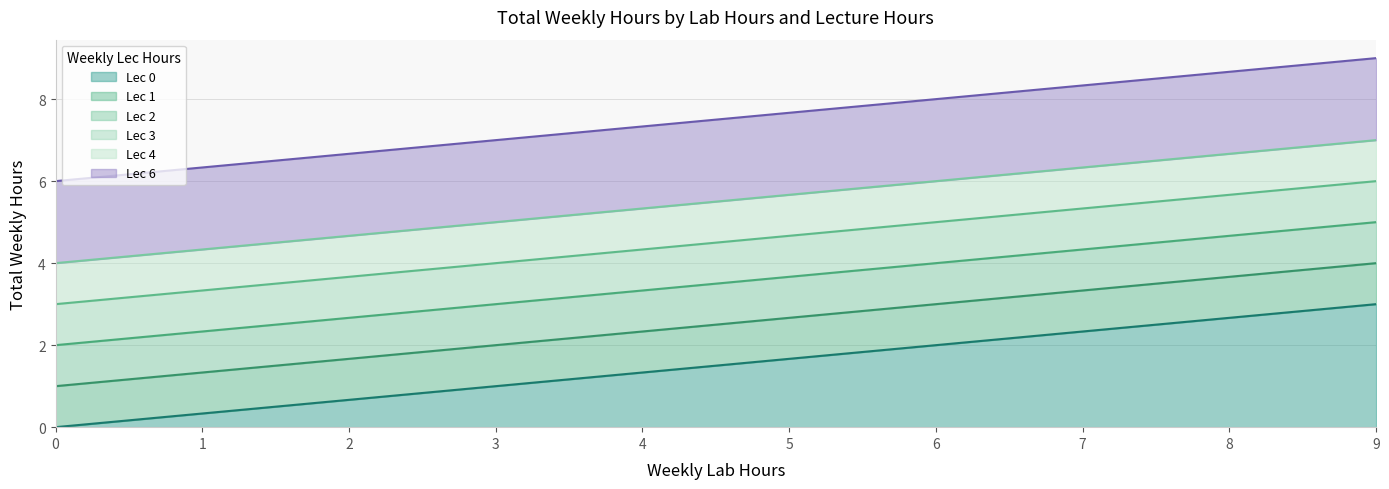

Does the chart display data point markers on the line(s)?

No